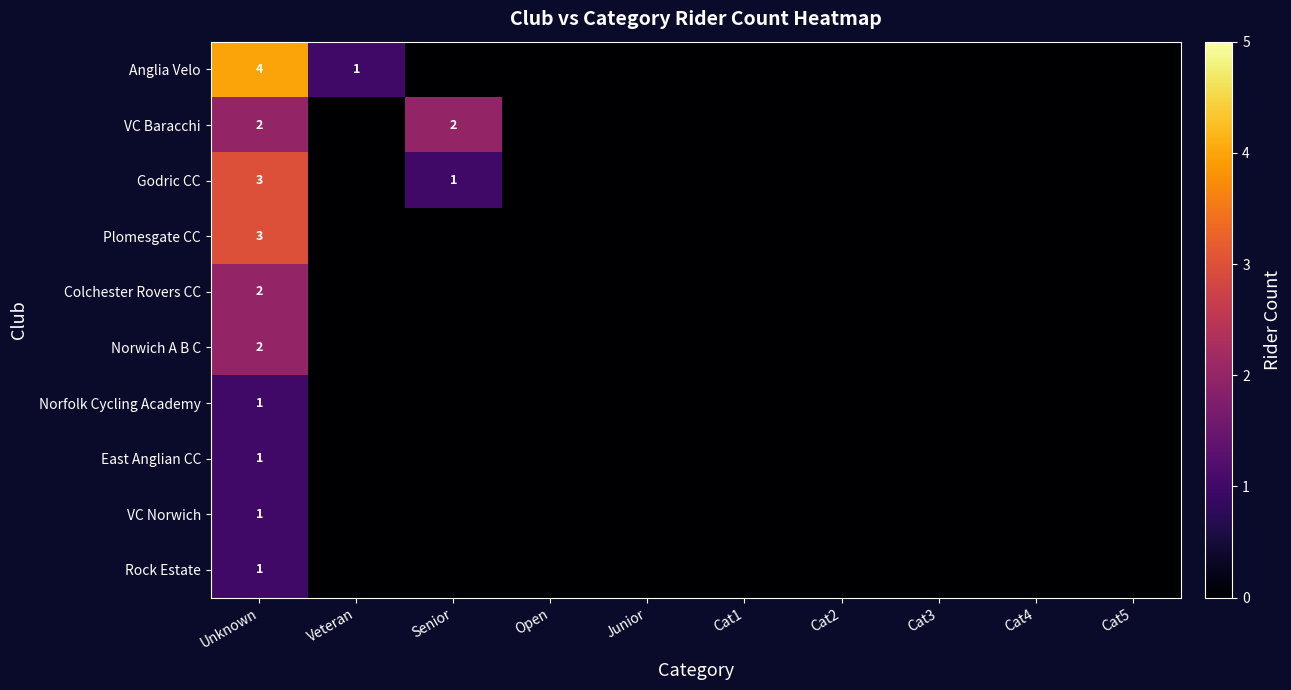

What is the difference between the highest and lowest values at Unknown?

3